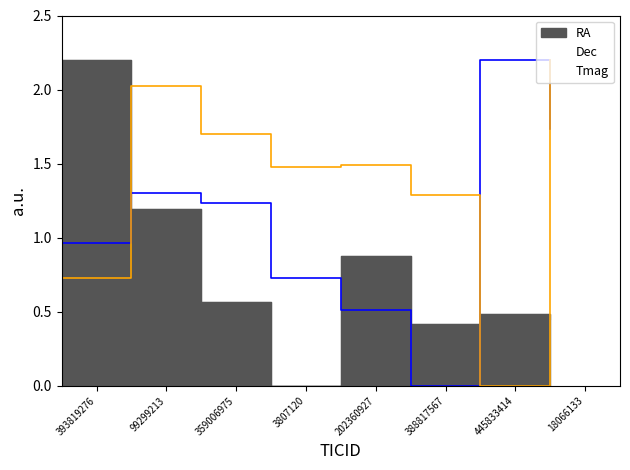

True or false: Tmag has a value of 1.5 at 202360927.

True